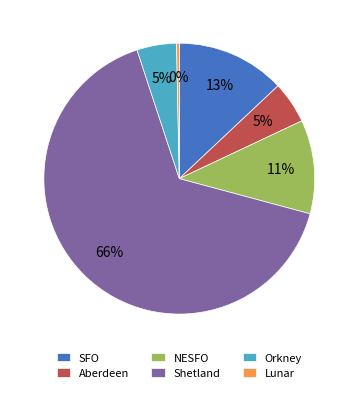

True or false: Lunar accounts for 0% of the total.

True